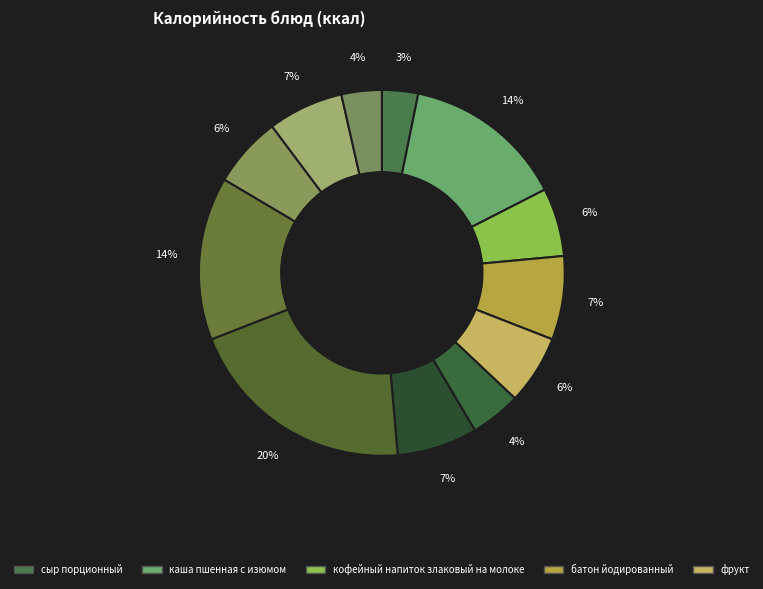

To the nearest percent, what is the average slice percentage?

8%